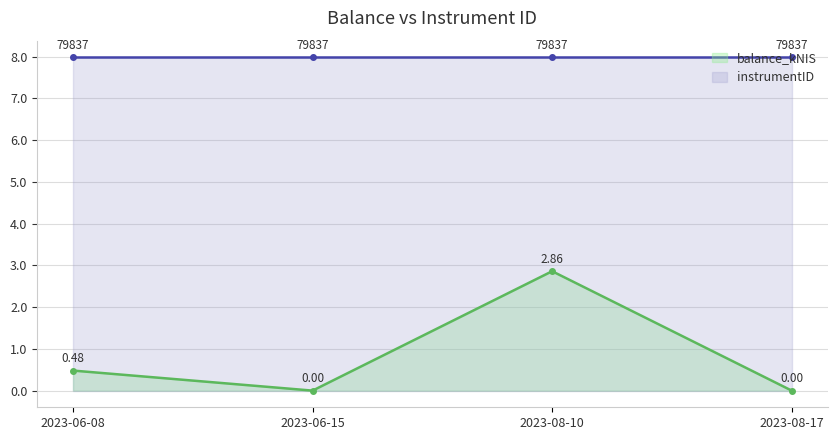

At which category is the sum across all series the highest?

2023-08-10